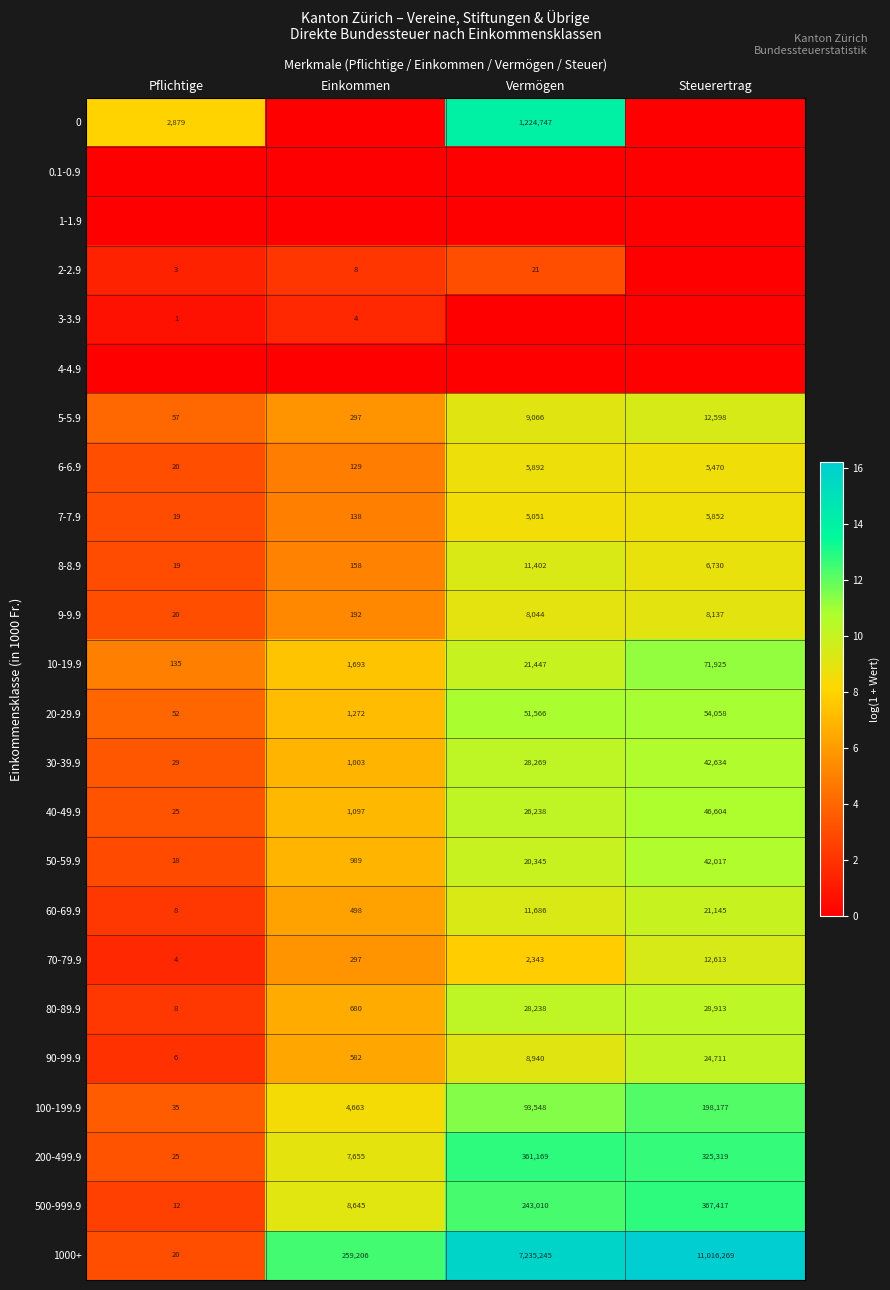

What is the difference between the second highest and second lowest values in the 8-8.9 series?

6572